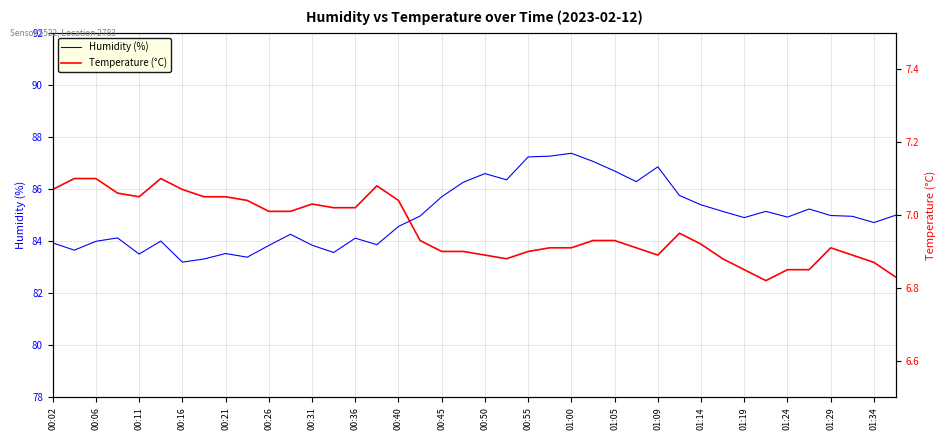

True or false: Humidity (%) has a value of 21.7 at 00:06.

False